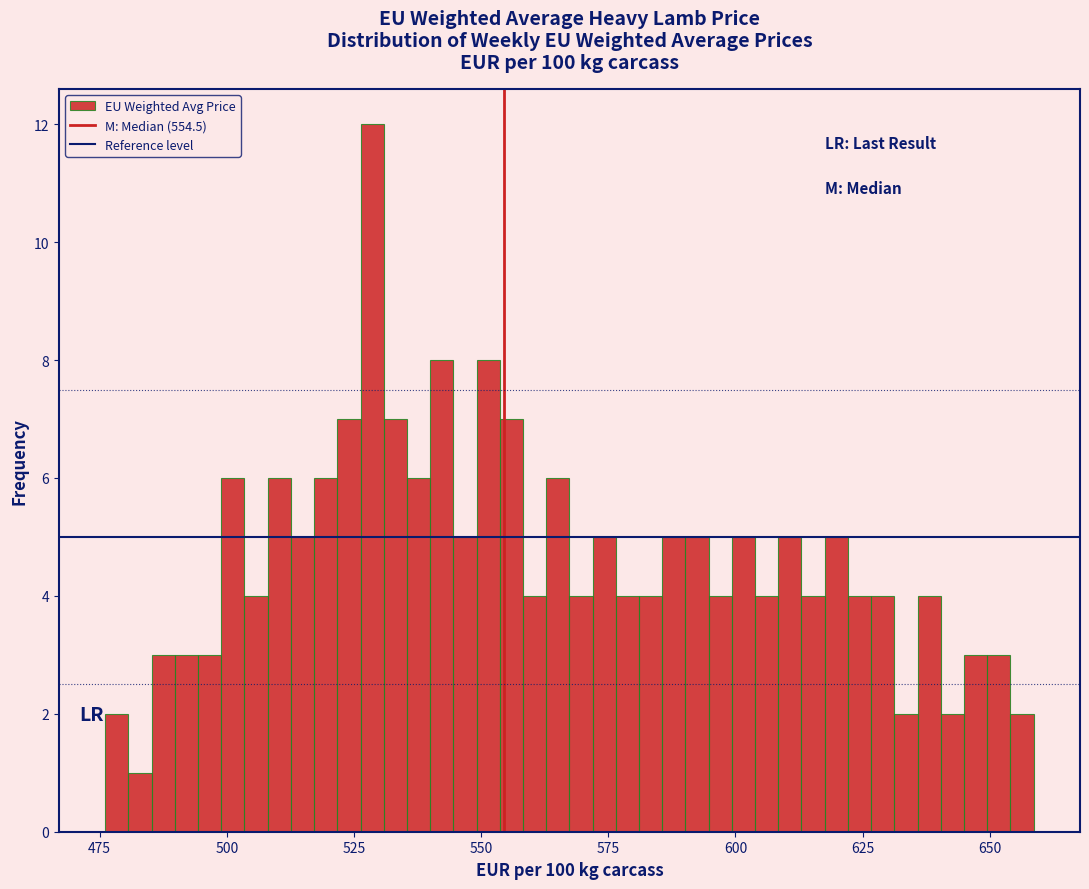

Read against the x-axis, roughly where is the centre of the tallest bar?

530